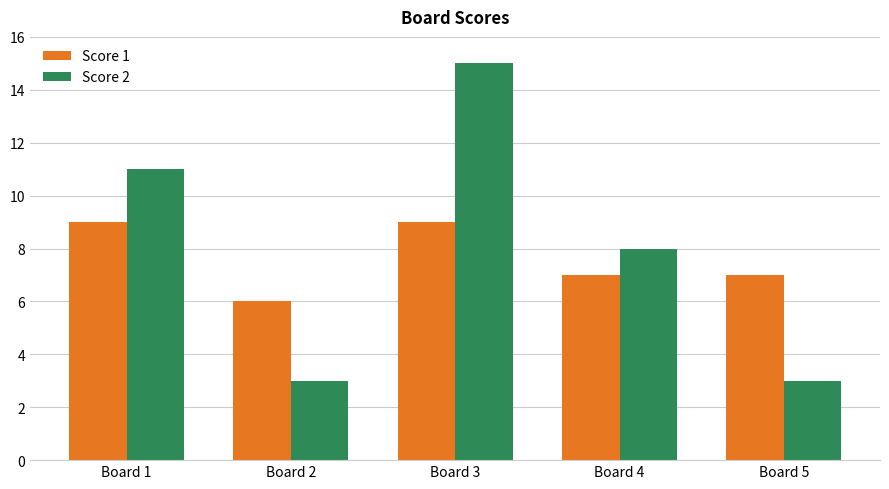

Reading right to left, extract all data points from this chart.

Score 1: Board 5=7	Board 4=7	Board 3=9	Board 2=6	Board 1=9
Score 2: Board 5=3	Board 4=8	Board 3=15	Board 2=3	Board 1=11